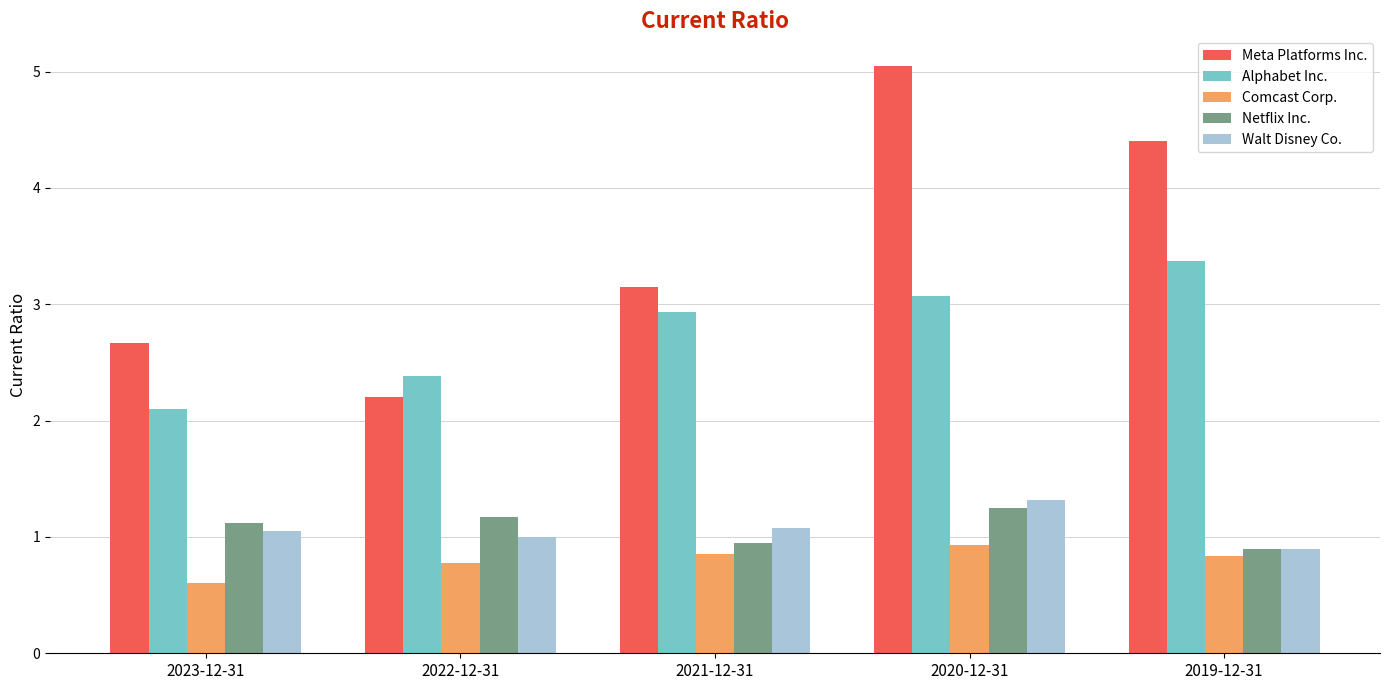

What is the difference between the highest and lowest values at 2021-12-31?

2.3